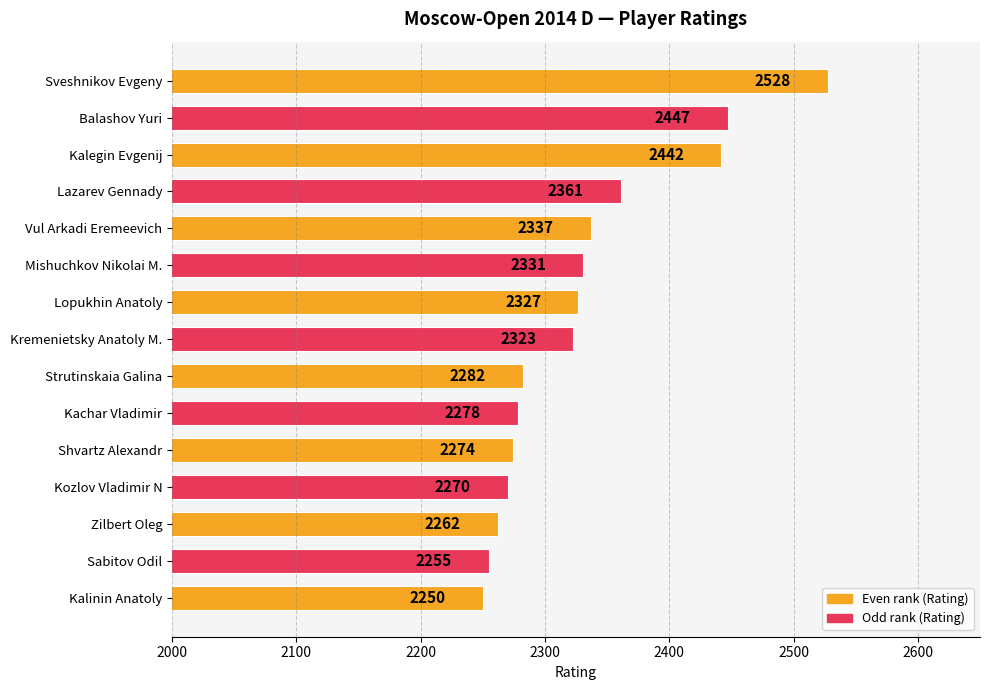

What is the sum of all values?

34967